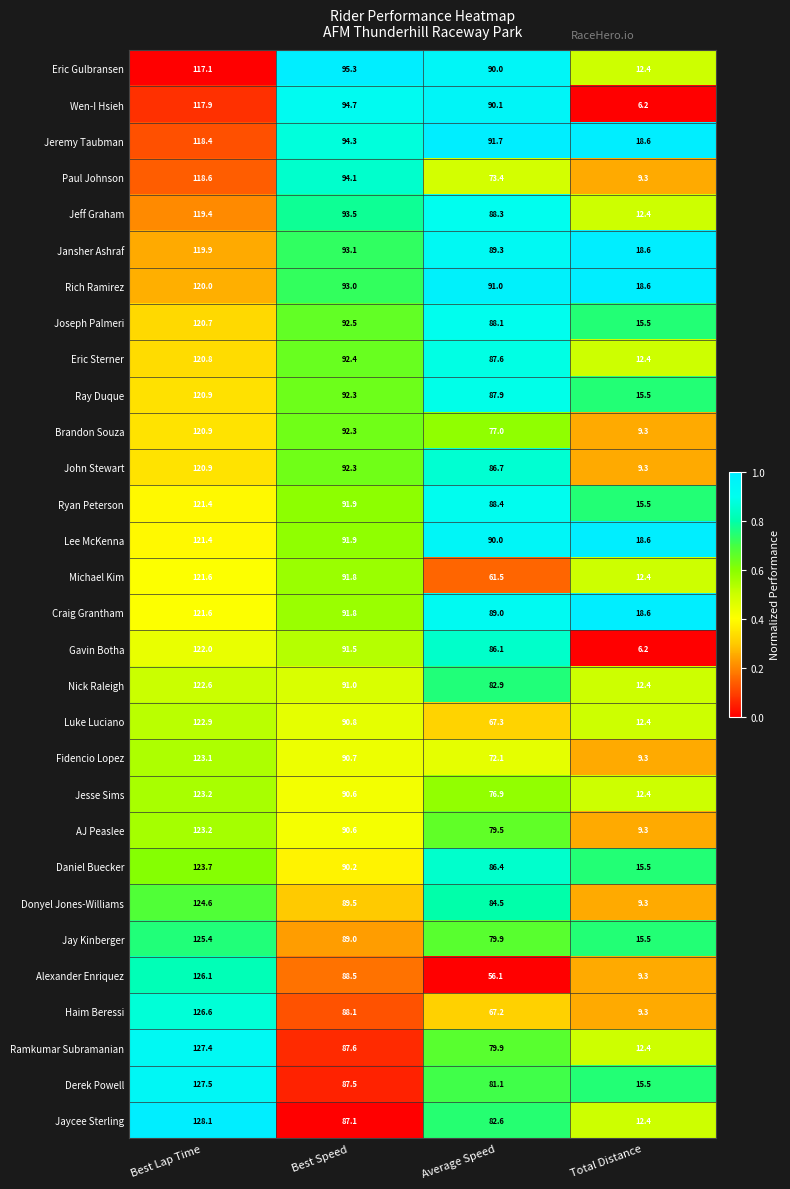

At which category is the sum across all series the highest?

Best Lap Time